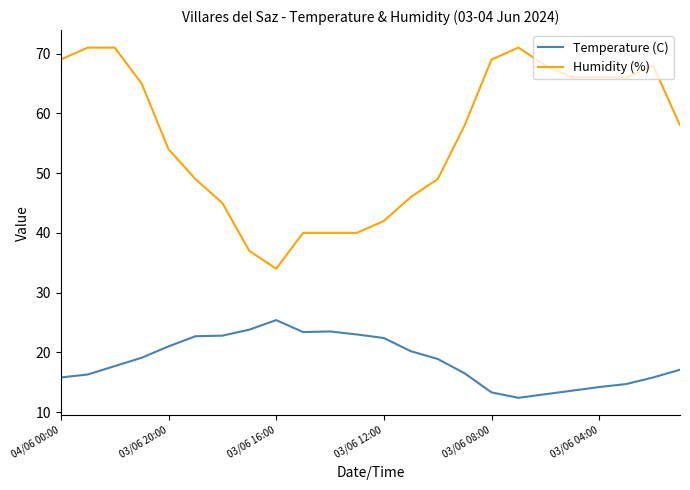

Which series has the largest range (max minus min)?

Humidity (%)